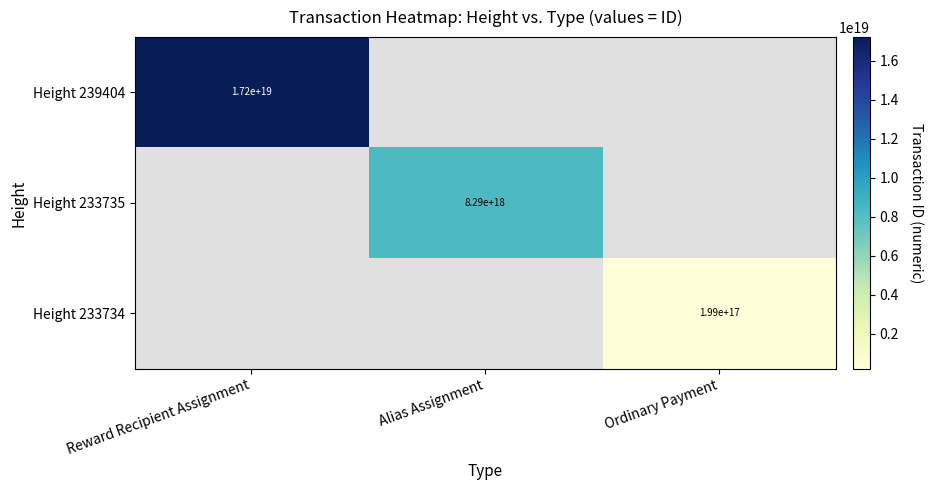

The Height 239404 series shows 26042010813607145472 at Reward Recipient Assignment. True or false?

False